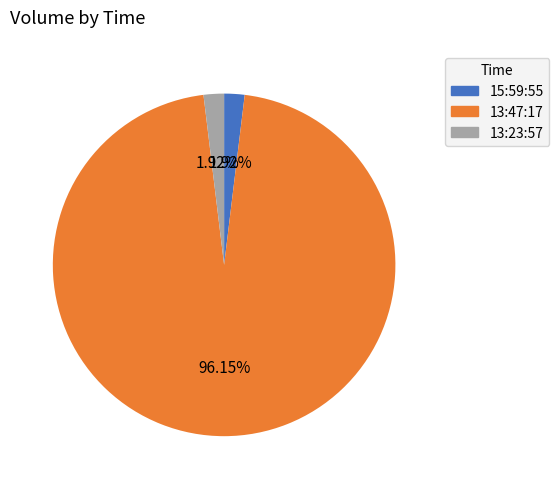

What is the majority slice?

13:47:17